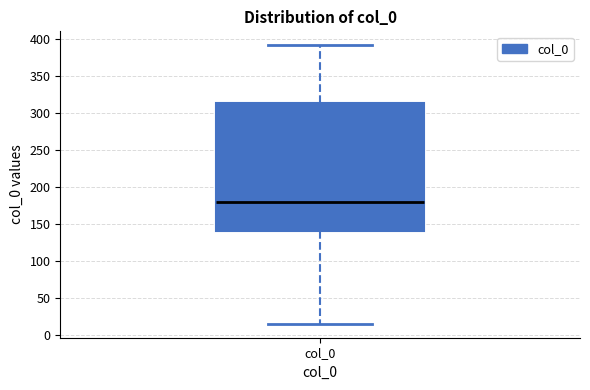

Read this box plot against the y-axis: the position of the median line, the range covered by the box, and the ends of both whiskers. The values are not printed on the chart, so give them approximately, as read against the axis.

median 180, box 140 to 315, whiskers 15 to 390